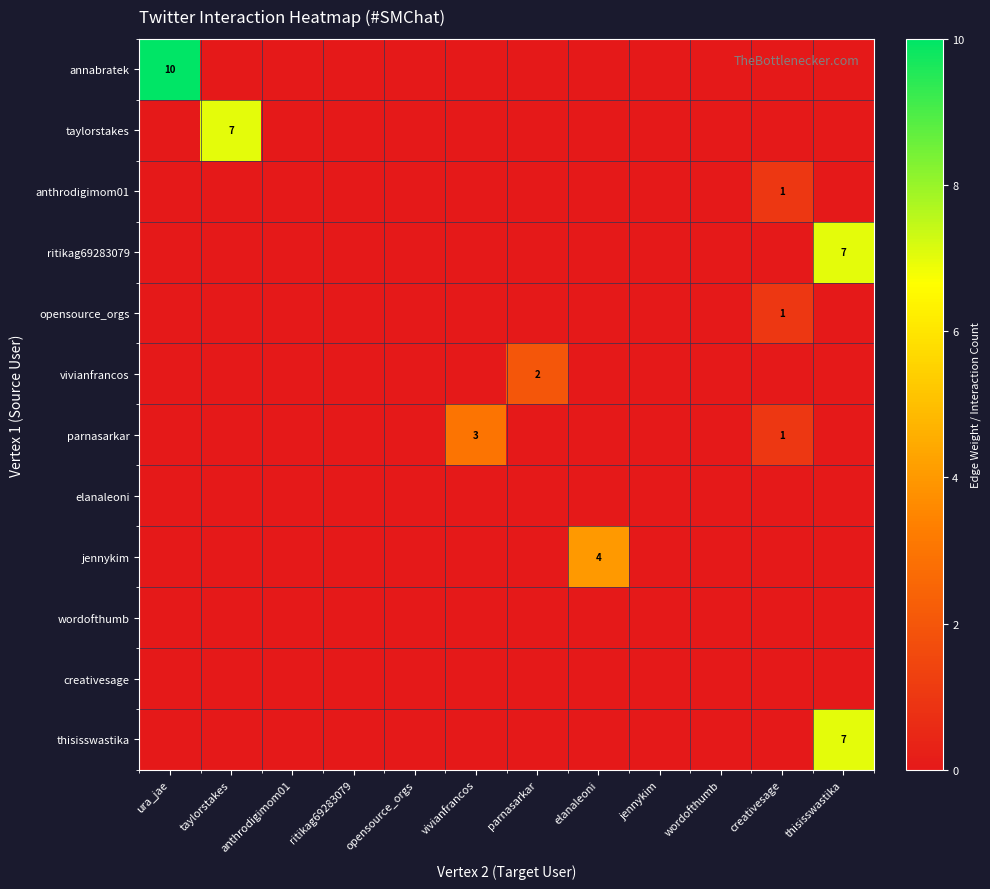

The parnasarkar series shows 3 at vivianfrancos. True or false?

True